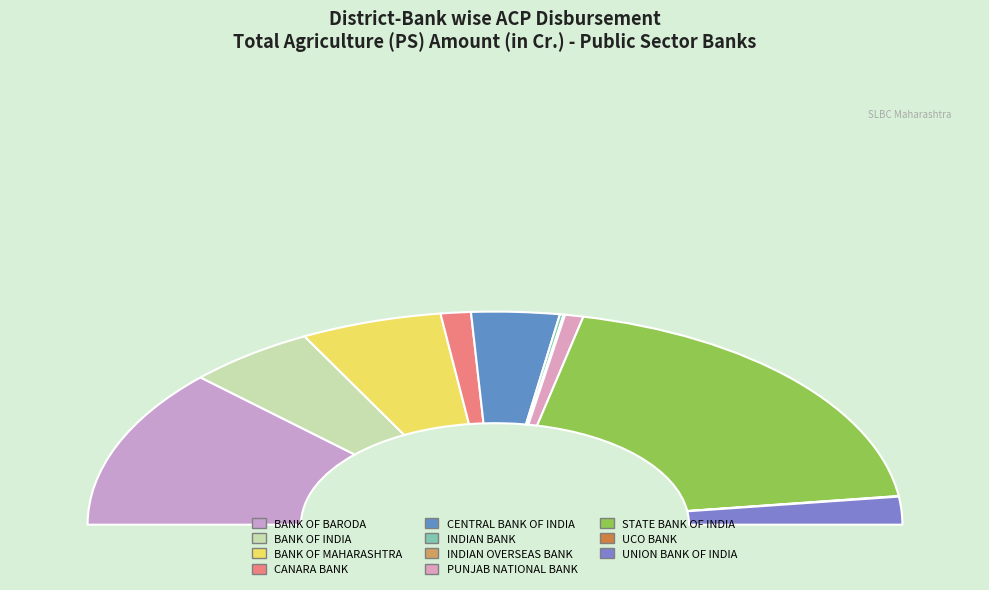

To the nearest percent, what portion does BANK OF BARODA represent?

24%